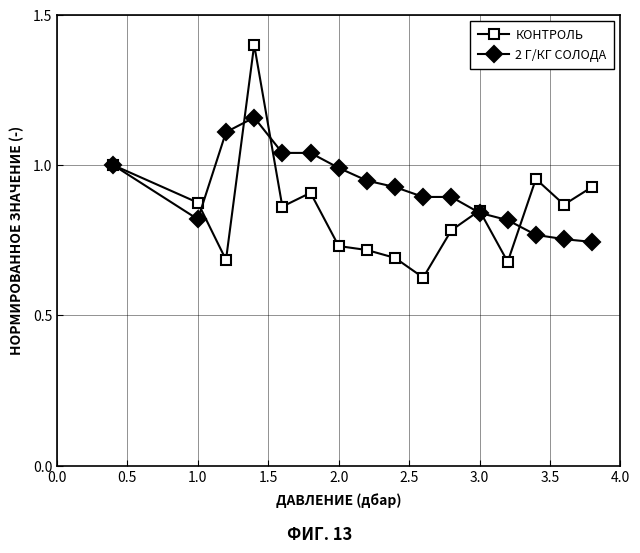

Which series has the largest total across all categories?

2 Г/КГ СОЛОДА